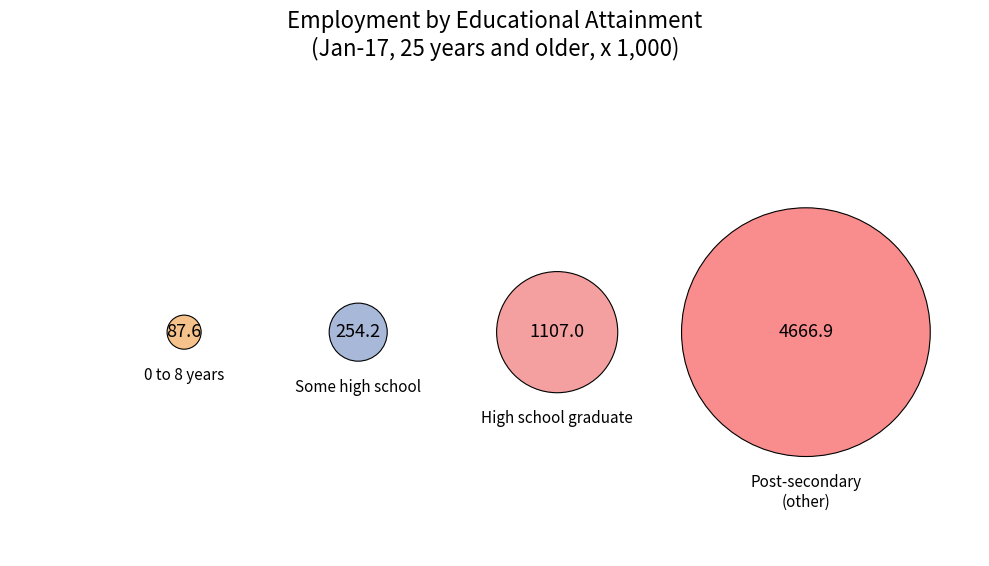

Does Postsecondary certificate or diploma account for over 50% of the chart?

No